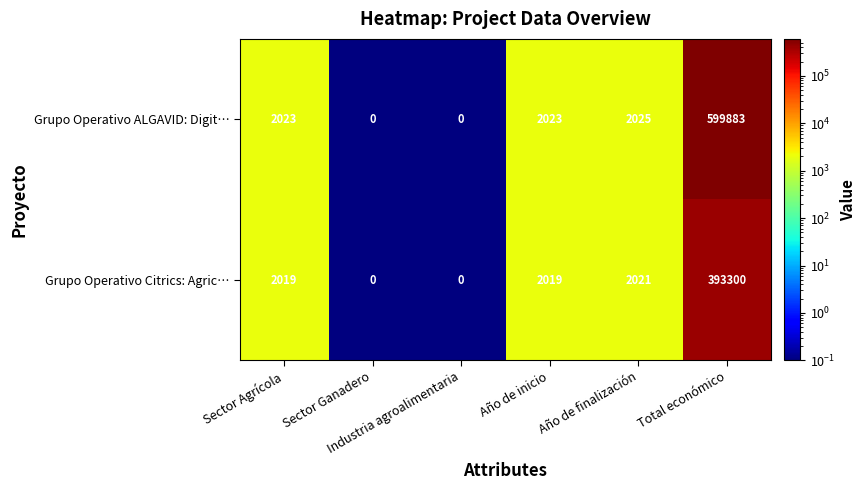

At which label is Grupo Operativo ALGAVID: Digitalización closest to 299941?

Año de finalización